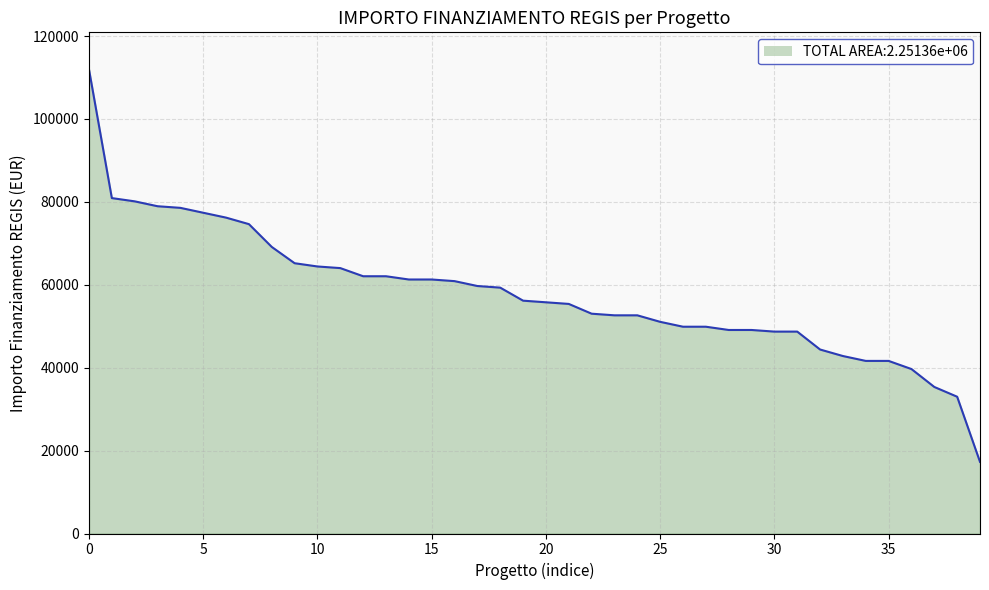

What is the minimum value shown in the chart?

17283.4